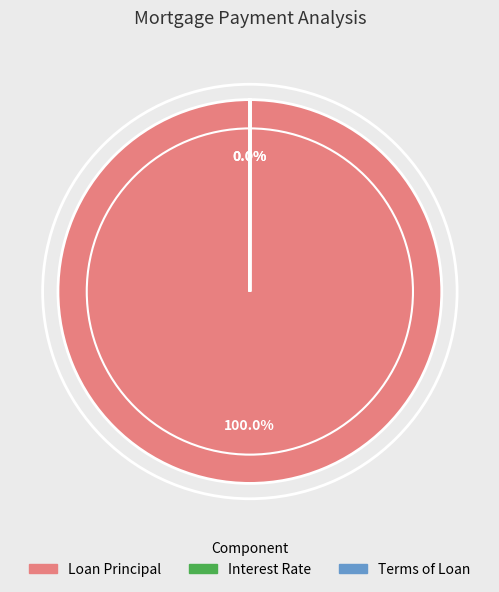

Is there a majority slice in this chart?

Yes